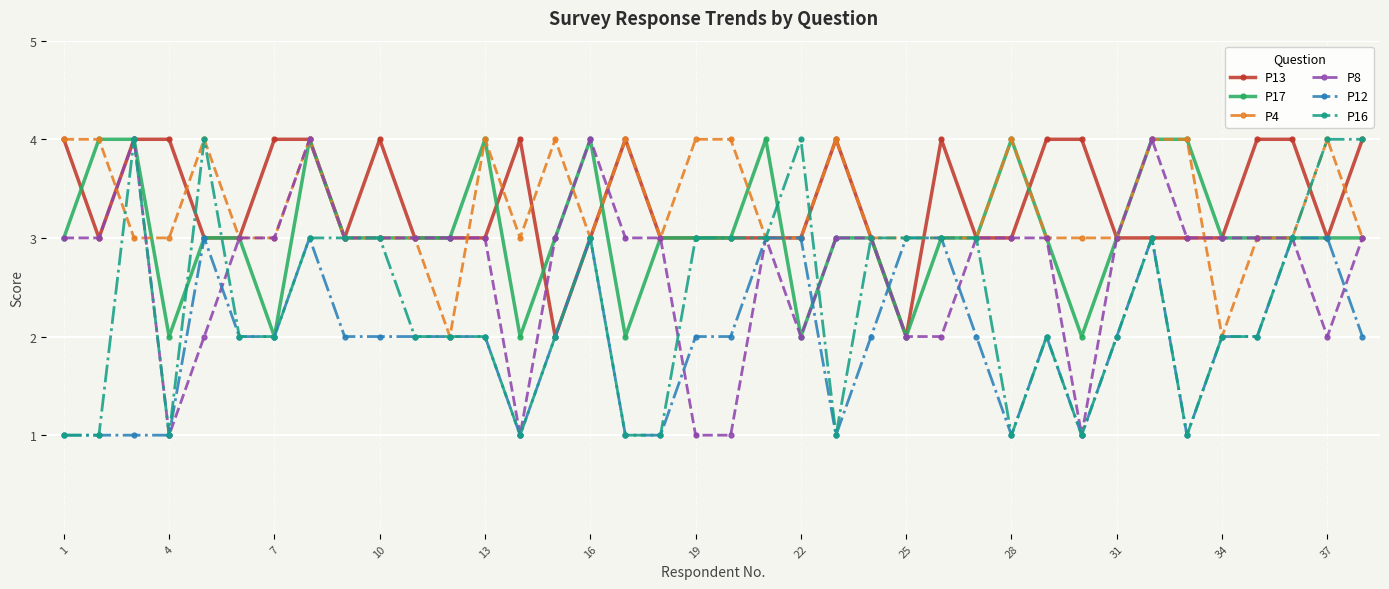

How many categories are shown in the chart?

38